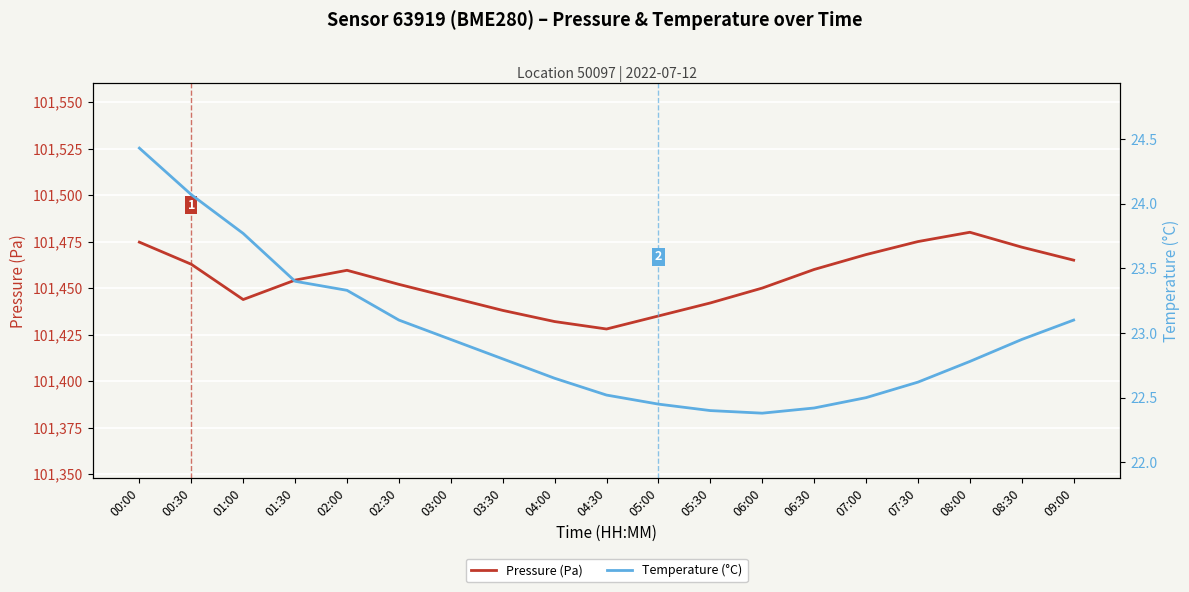

At which label does Temperature (°C) reach its minimum?

06:00